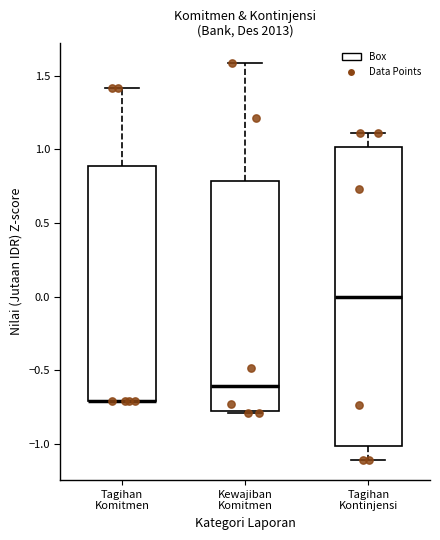

Comparing the boxes themselves (not the whiskers), which one is the tallest?

Tagihan Kontinjensi